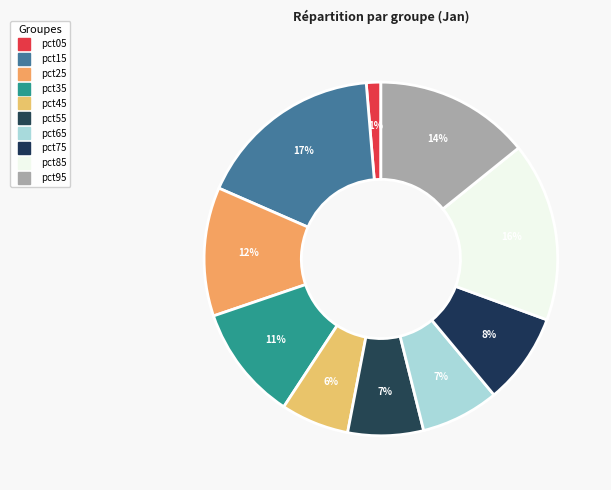

How many slices are in this pie chart?

10